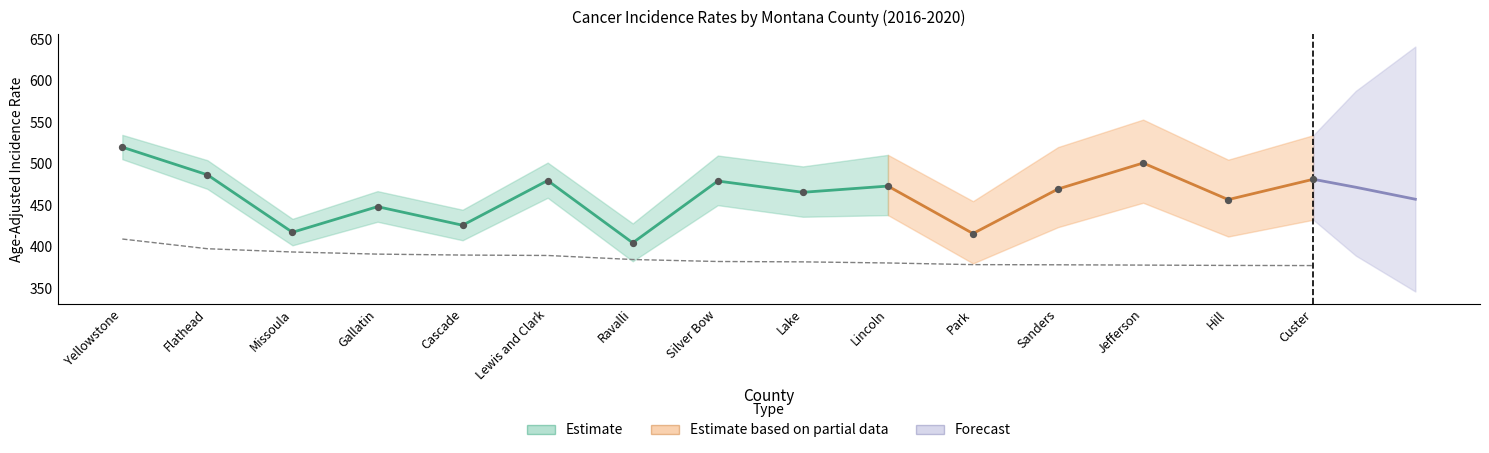

At which category is the sum across all series the highest?

Yellowstone